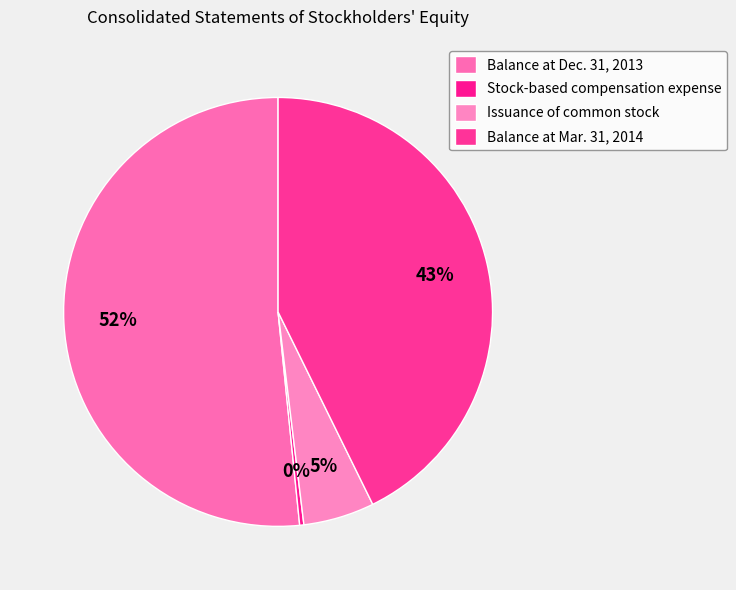

How many segments does this pie chart have?

4